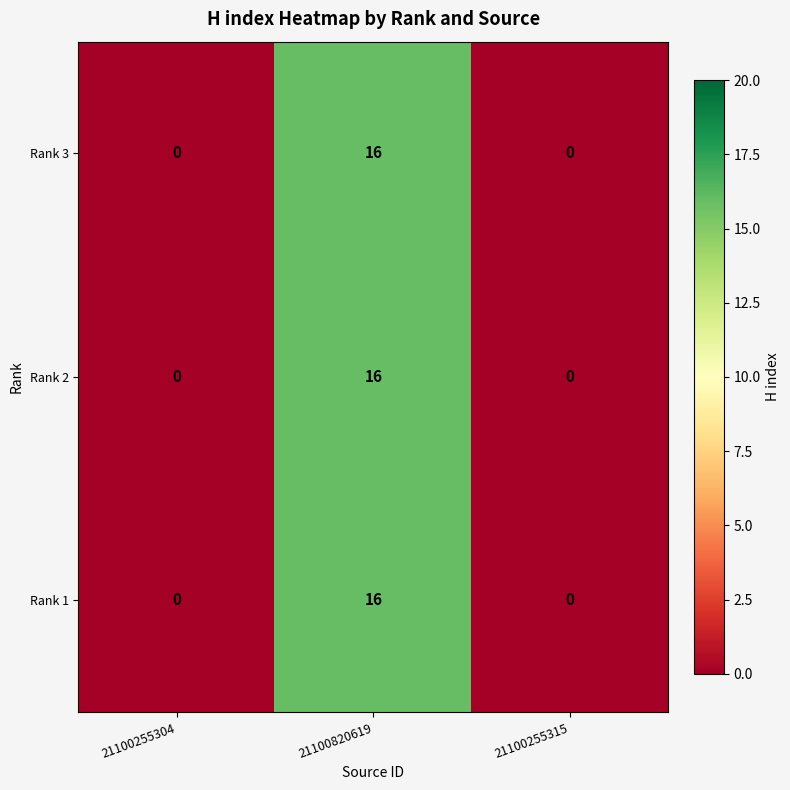

The Rank 2 series shows 16 at 21100820619. True or false?

True